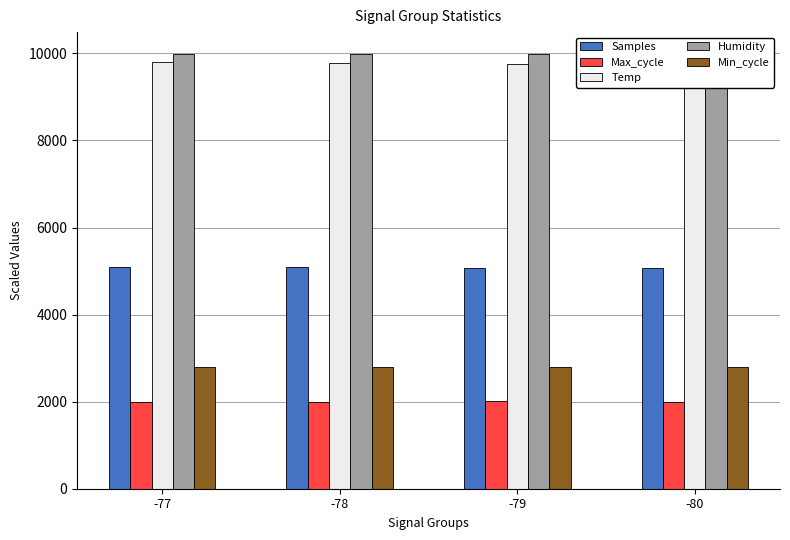

At -77, list the series in order from smallest to largest.

Max_cycle, Min_cycle, Samples, Temp, Humidity